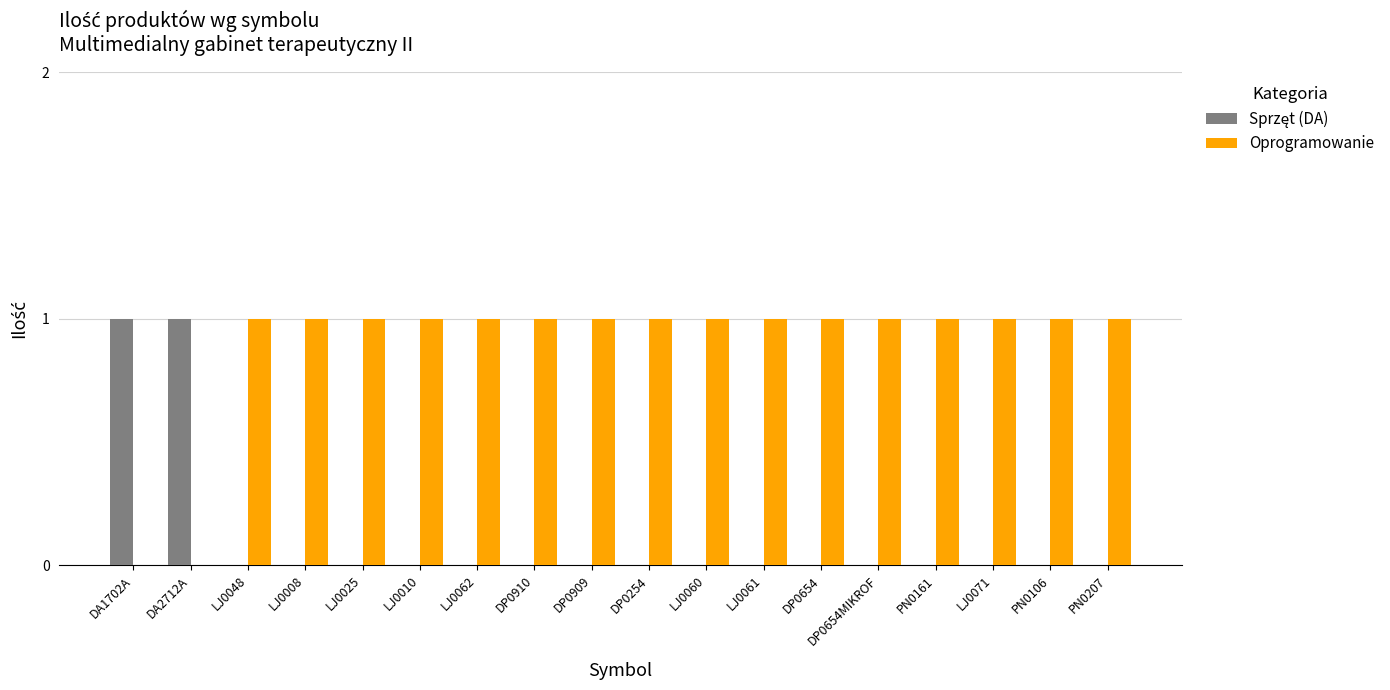

Which series has the largest total across all categories?

Oprogramowanie